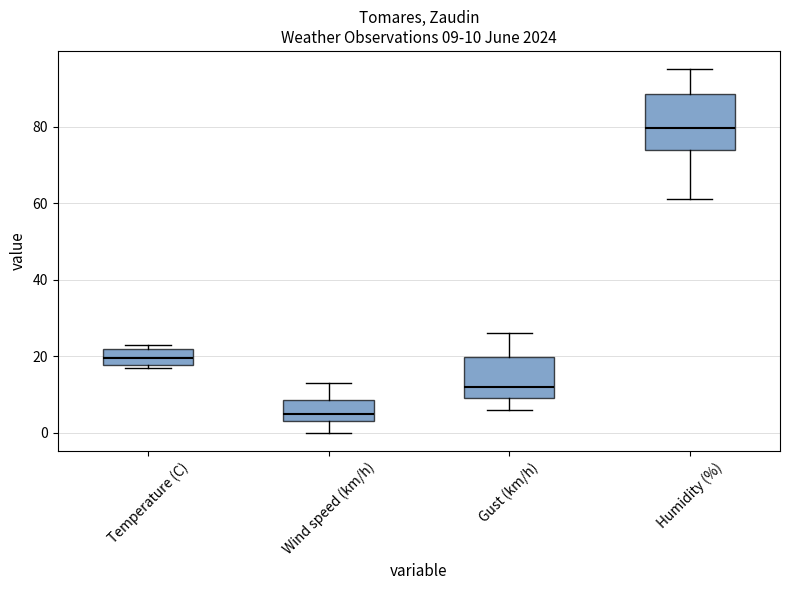

Comparing the boxes themselves (not the whiskers), which one is the tallest?

Humidity (%)